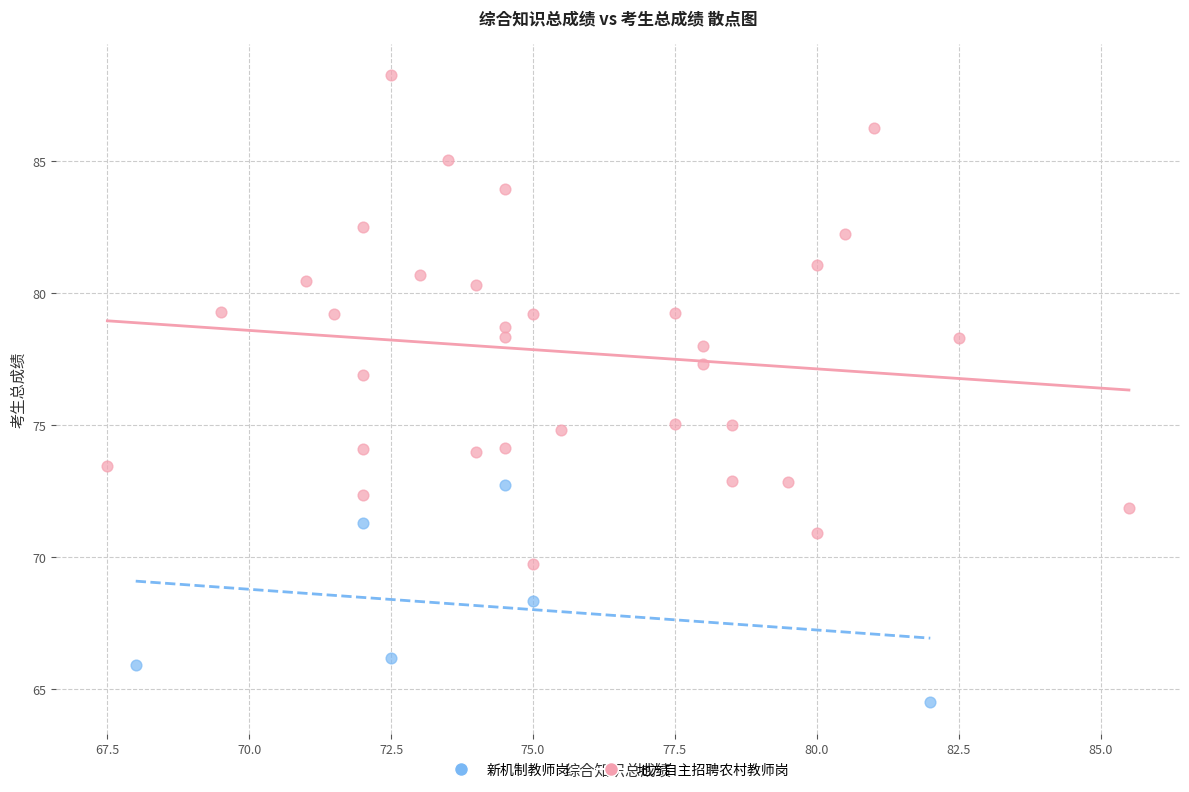

Which series reaches the maximum Y coordinate?

地方自主招聘农村教师岗